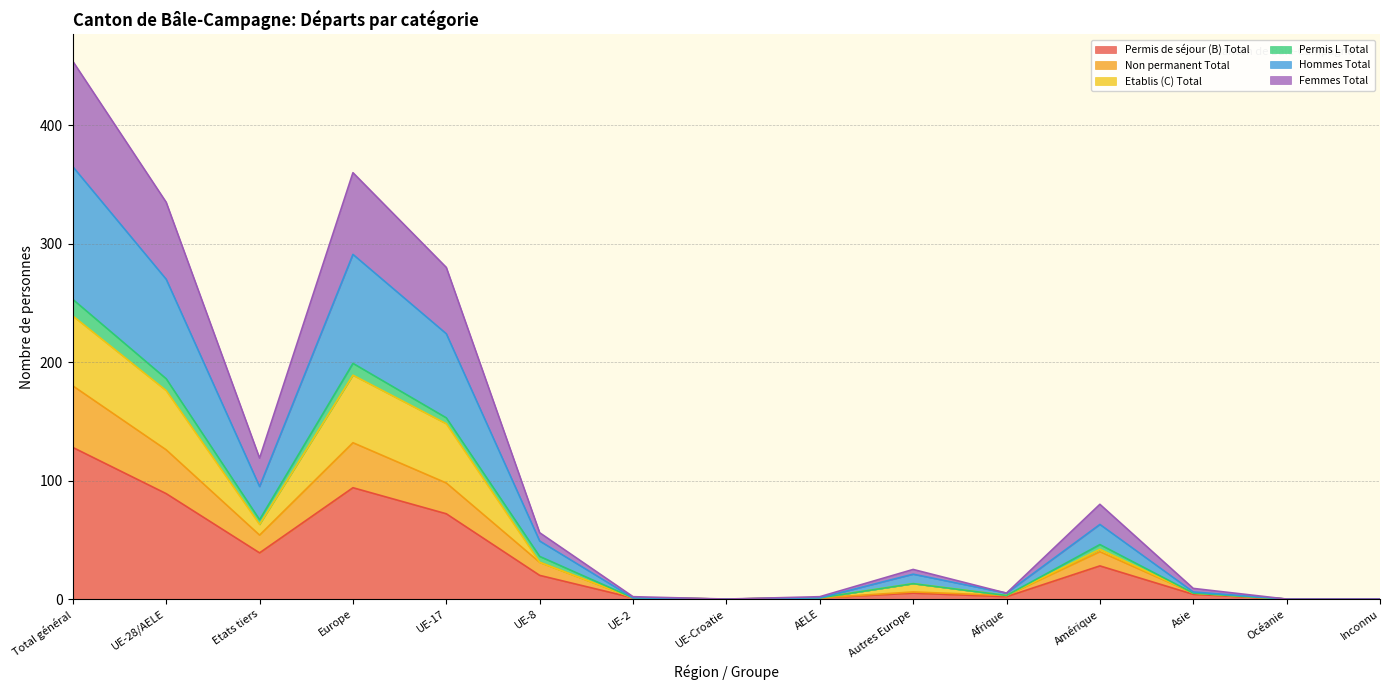

At which category is the sum across all series the highest?

Total général